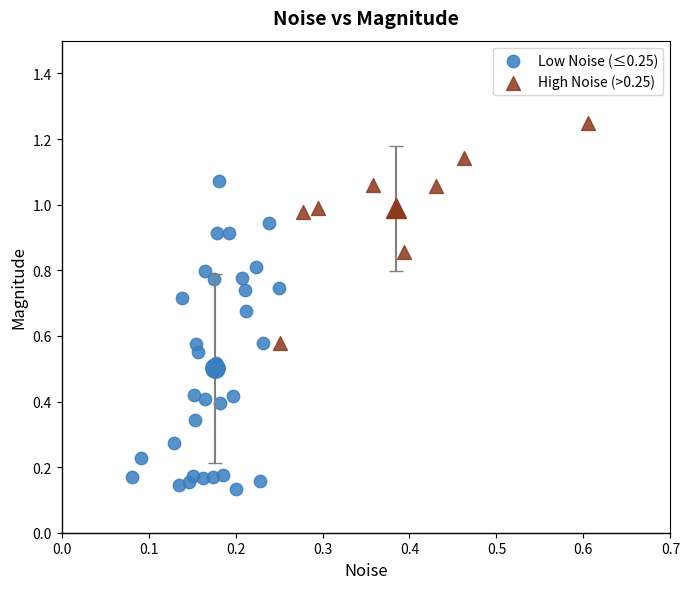

Which series reaches the maximum Y coordinate?

High Noise (>0.25)